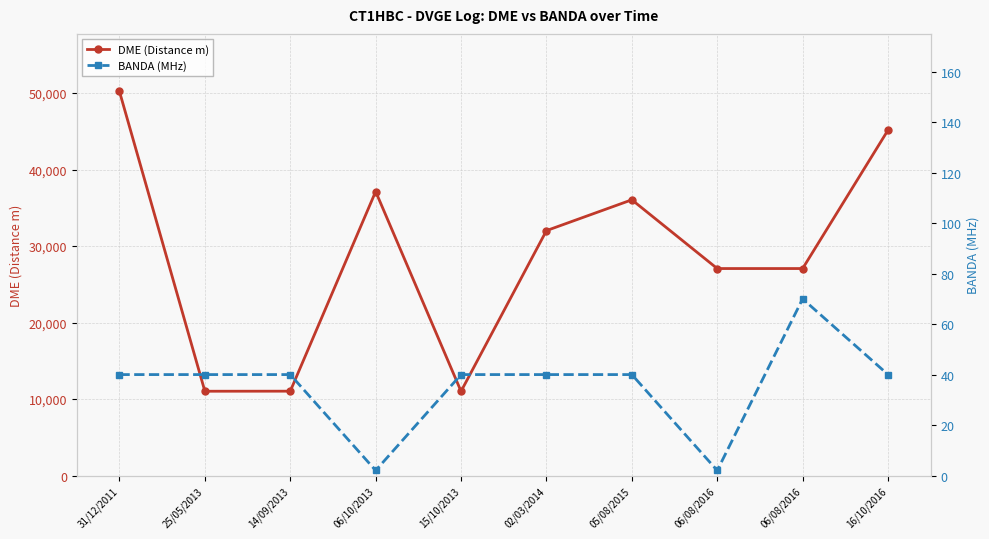

Is the value of DME (Distance m) at 06/08/2016 greater than the value of BANDA (MHz) at 15/10/2013?

Yes